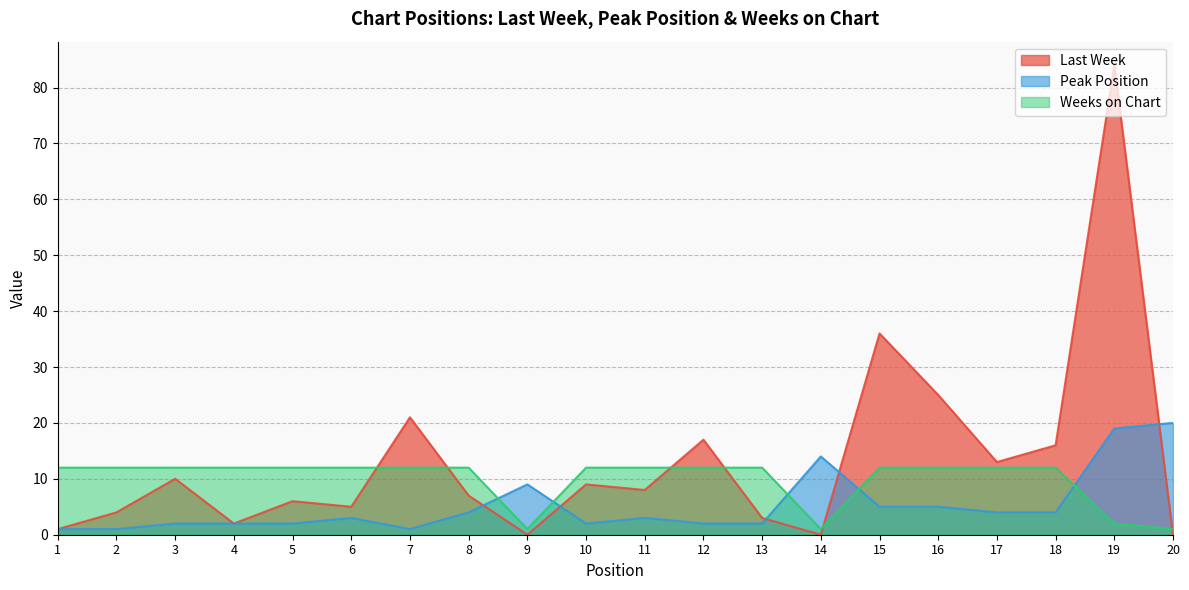

Reading left to right, transcribe all the data shown in this chart.

Last Week: 1=1	2=4	3=10	4=2	5=6	6=5	7=21	8=7	9=0	10=9	11=8	12=17	13=3	14=0	15=36	16=25	17=13	18=16	19=84	20=0
Peak Position: 1=1	2=1	3=2	4=2	5=2	6=3	7=1	8=4	9=9	10=2	11=3	12=2	13=2	14=14	15=5	16=5	17=4	18=4	19=19	20=20
Weeks on Chart: 1=12	2=12	3=12	4=12	5=12	6=12	7=12	8=12	9=1	10=12	11=12	12=12	13=12	14=1	15=12	16=12	17=12	18=12	19=2	20=1